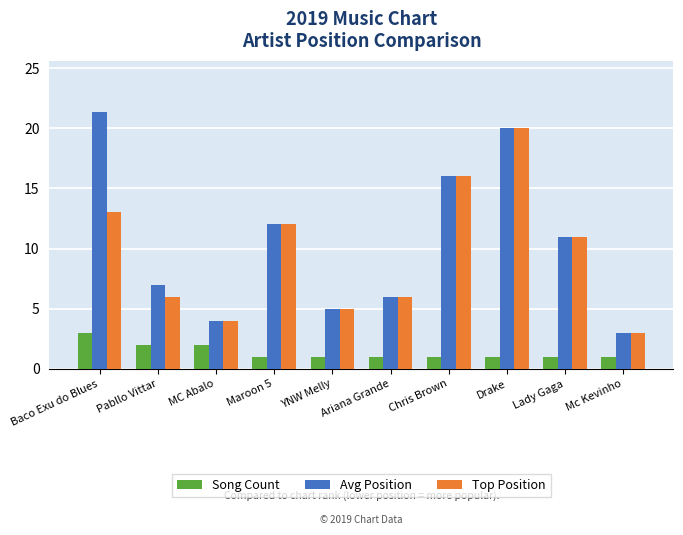

What is the value of the Top Position bar at the 1st from the left?

13.0